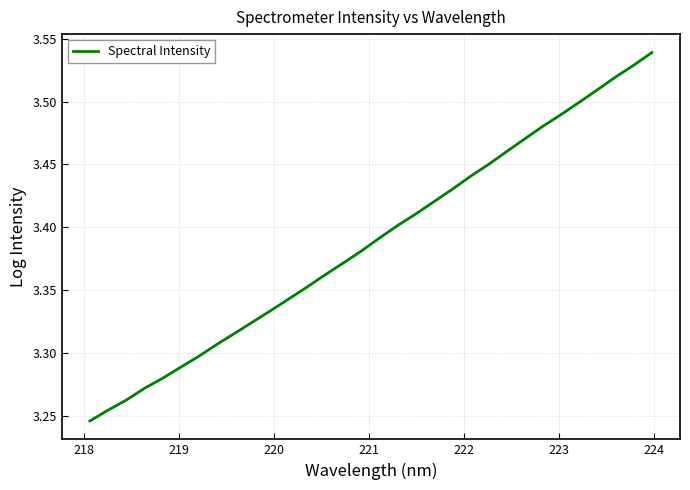

What is the difference between the maximum and minimum values?

0.3